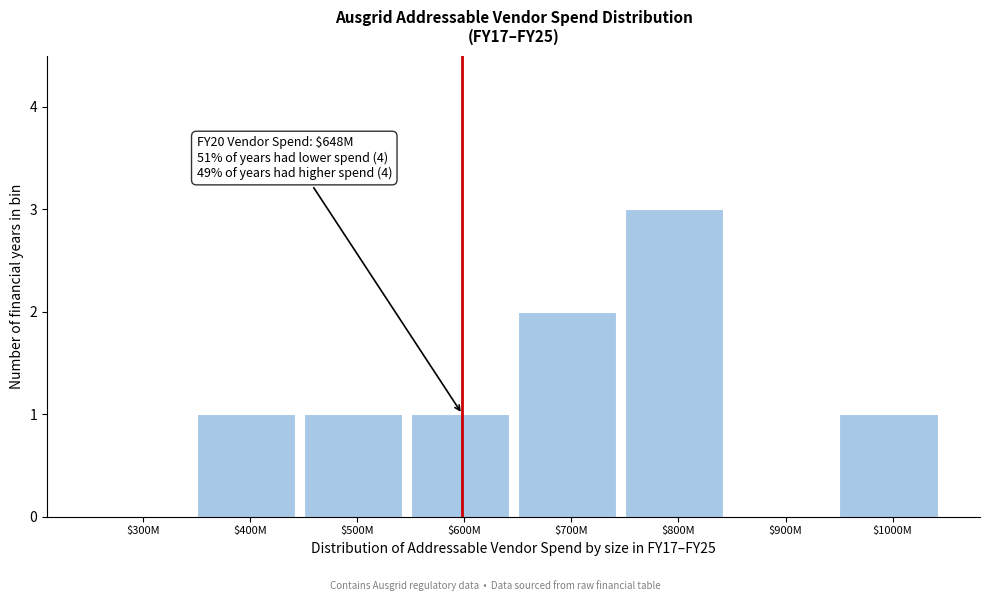

What is the sum of all values?

9